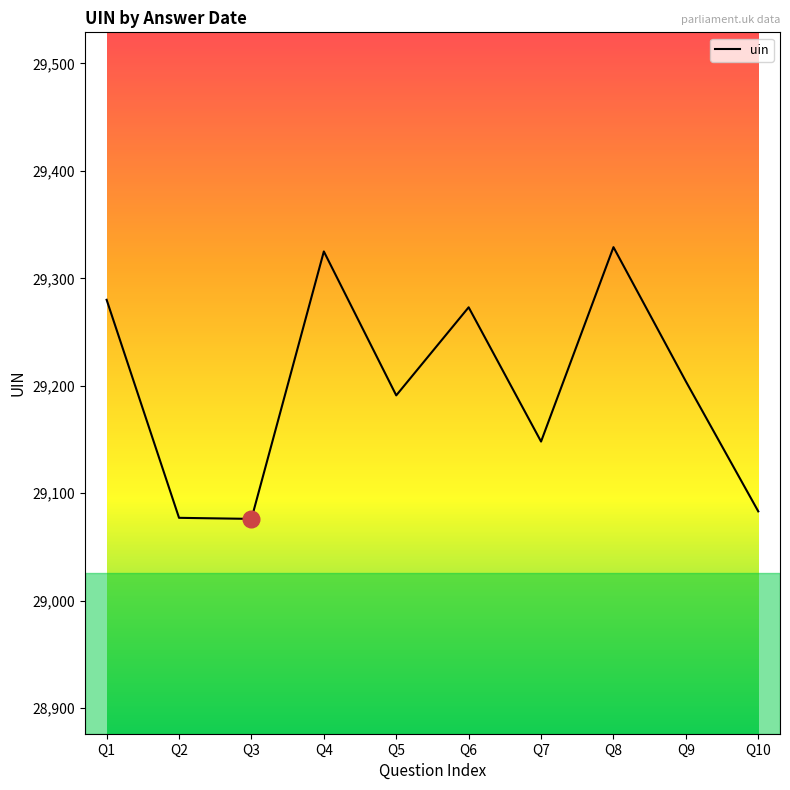

What is the minimum value shown in the chart?

29076